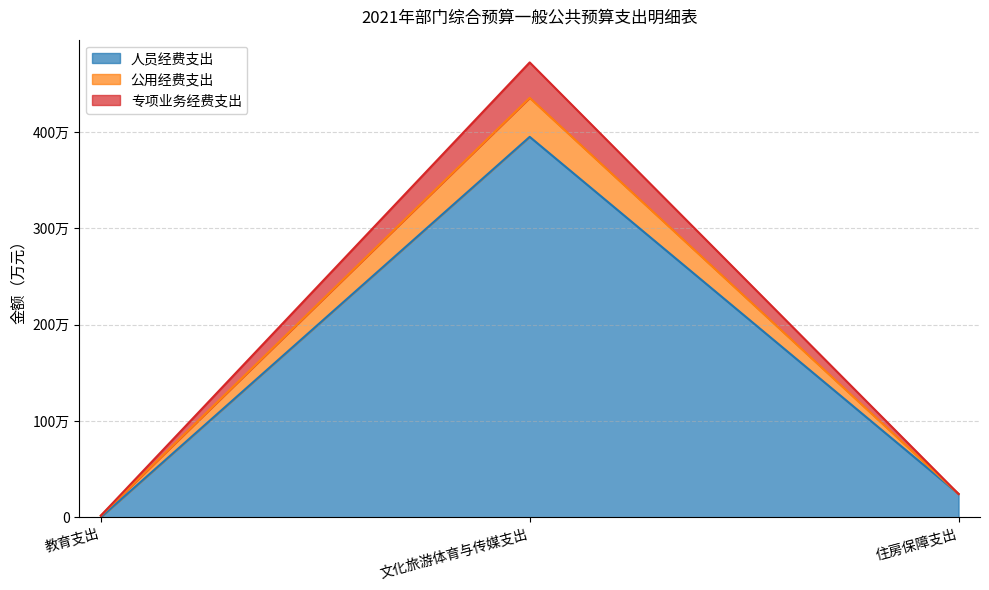

Rank the series at 教育支出 from lowest to highest value.

人员经费支出, 公用经费支出, 专项业务经费支出